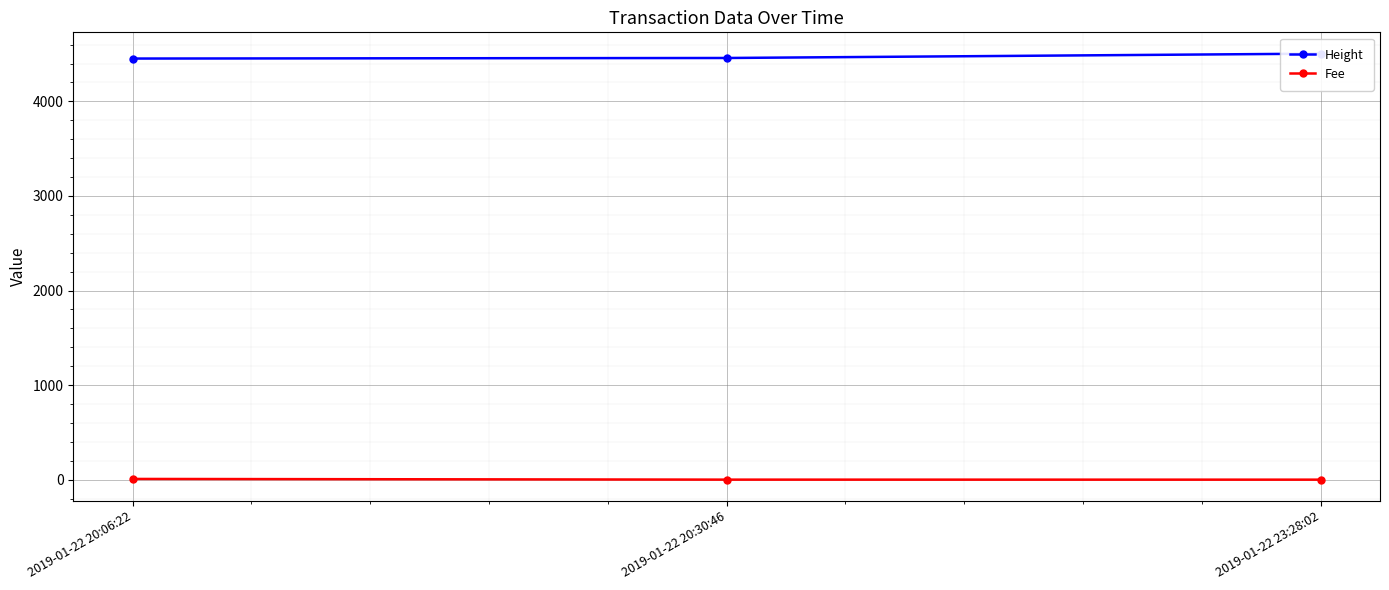

Which series changed the most between 2019-01-22 20:06:22 and 2019-01-22 23:28:02?

Height